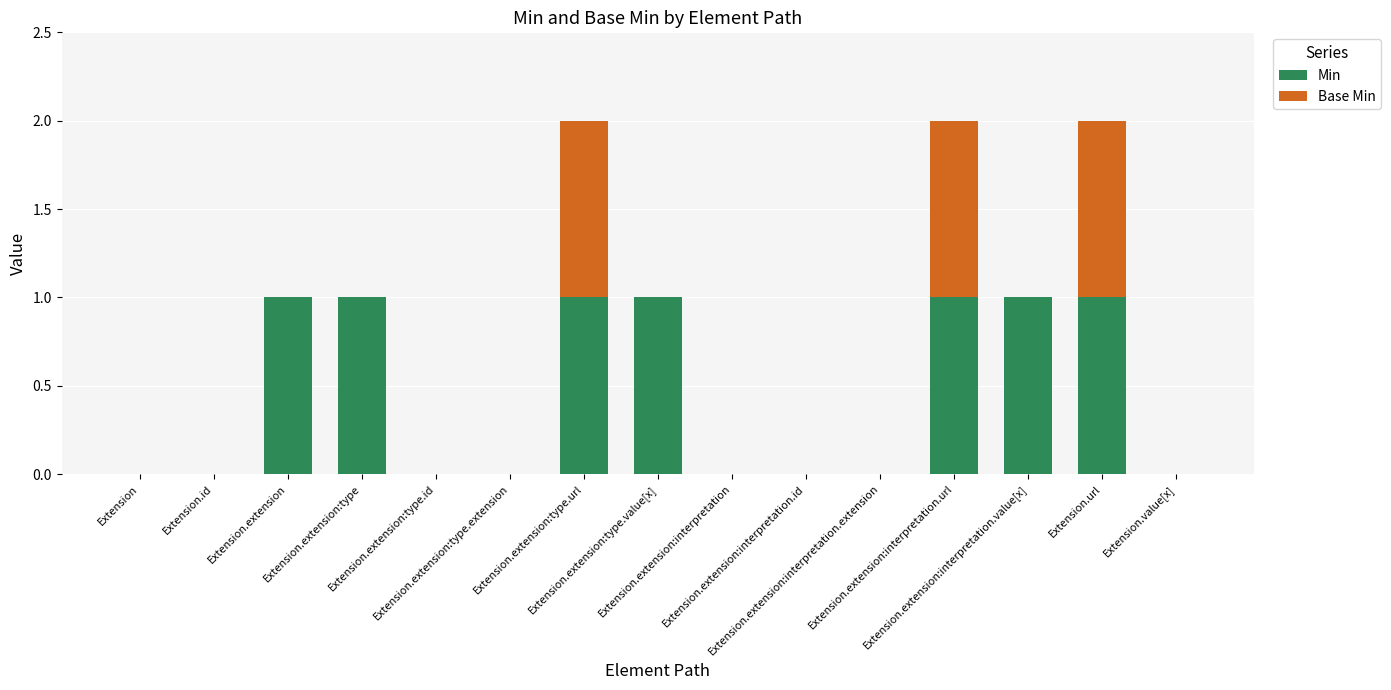

Is it true that Min equals -1 at Extension.value[x]?

False